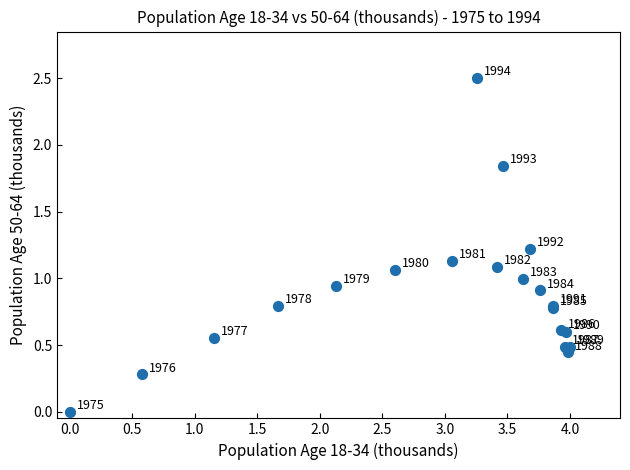

What Y value in the scatter plot is closest to 1?

1.0